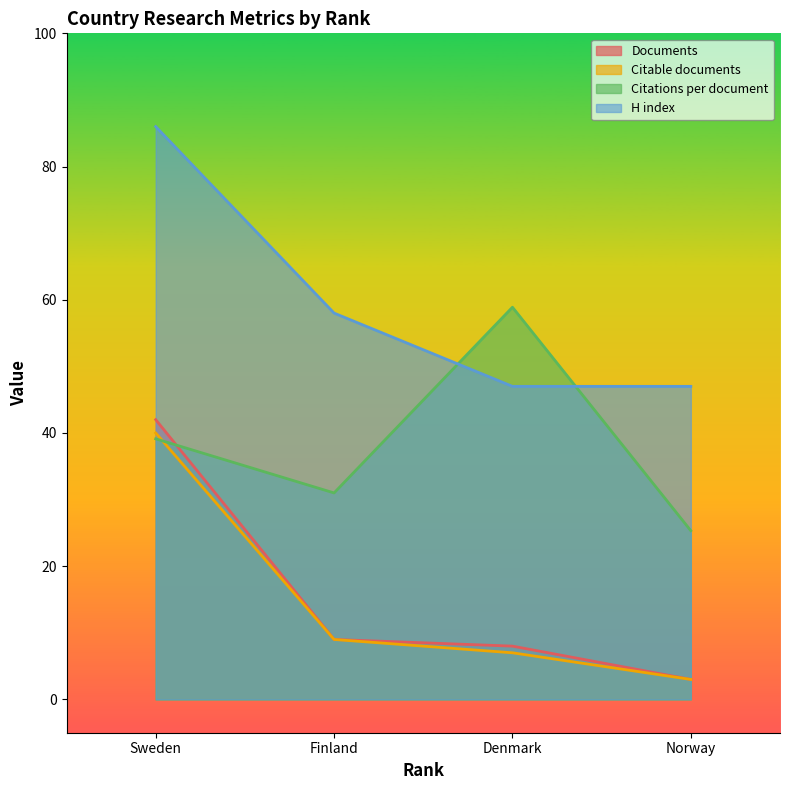

True or false: Documents and Citable documents cross at least once.

False